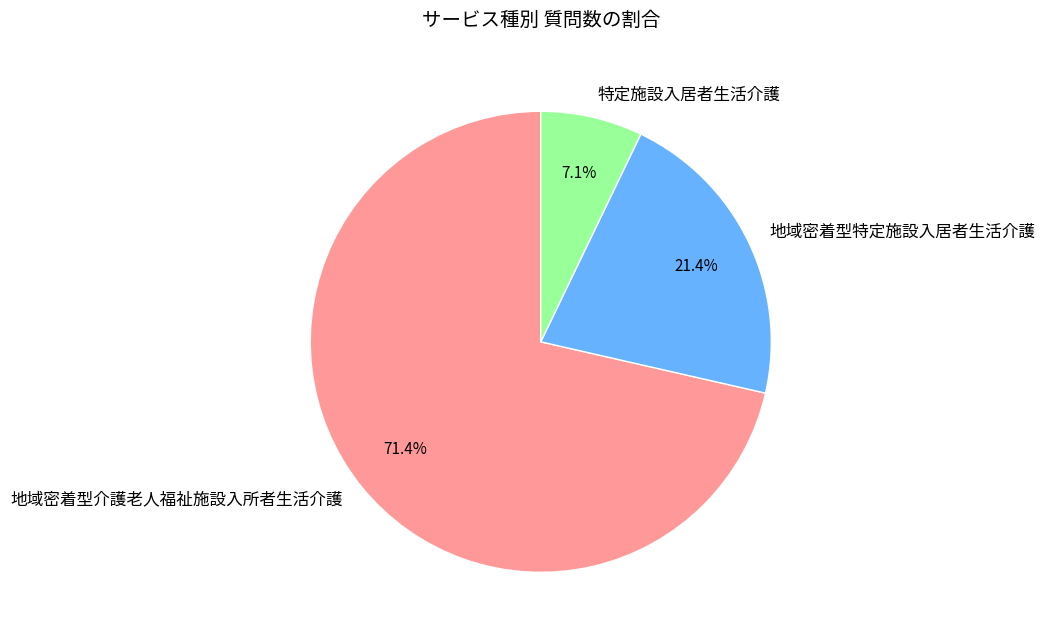

Is it true that 特定施設入居者生活介護 is 7% of the pie?

True